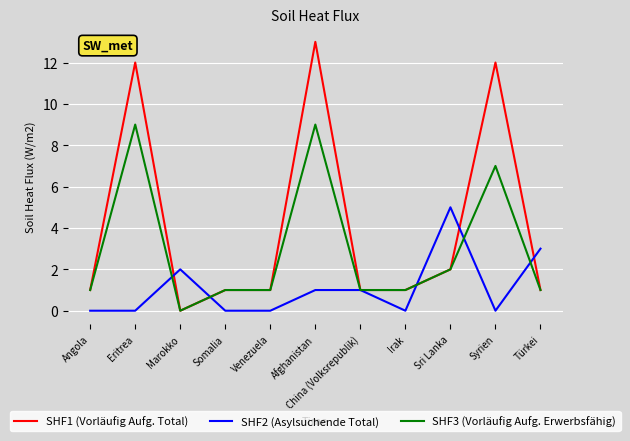

List the series in order of their peak value, lowest first.

SHF2 (Asylsuchende Total), SHF3 (Vorläufig Aufg. Erwerbsfähig), SHF1 (Vorläufig Aufg. Total)